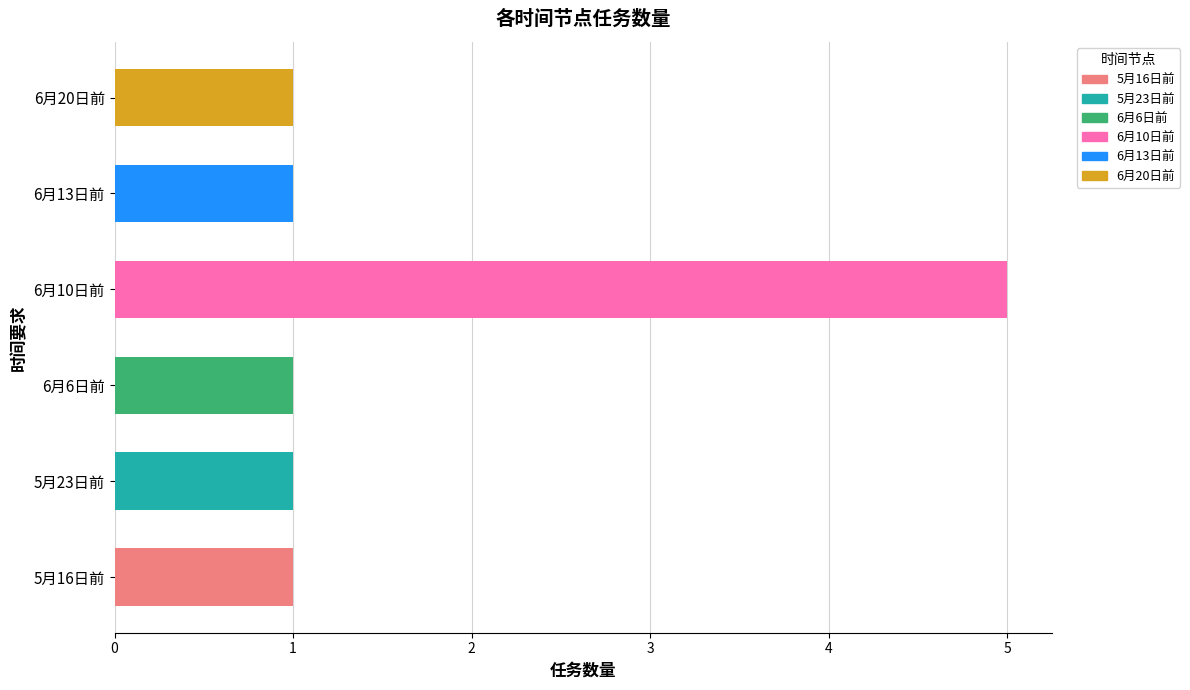

True or false: the data shows 2 at 6月10日前.

False